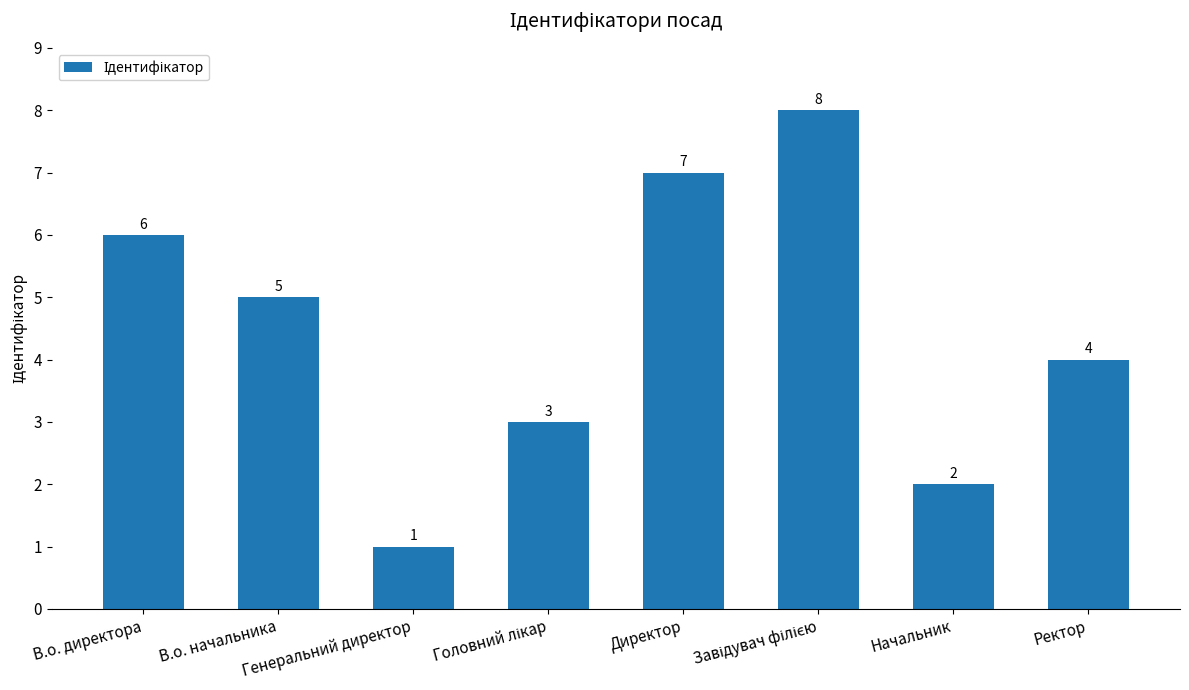

How many values are between 3 and 7?

5